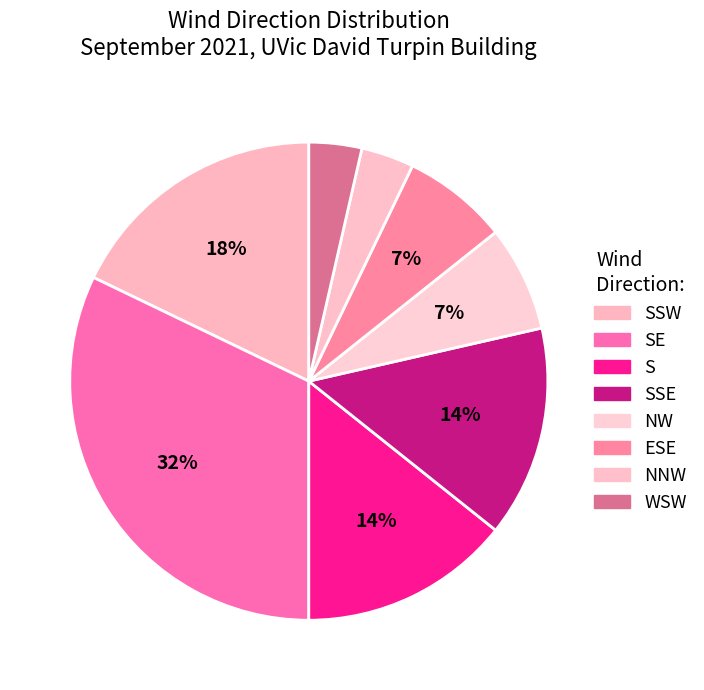

Which has a higher value, SSE or WSW?

SSE